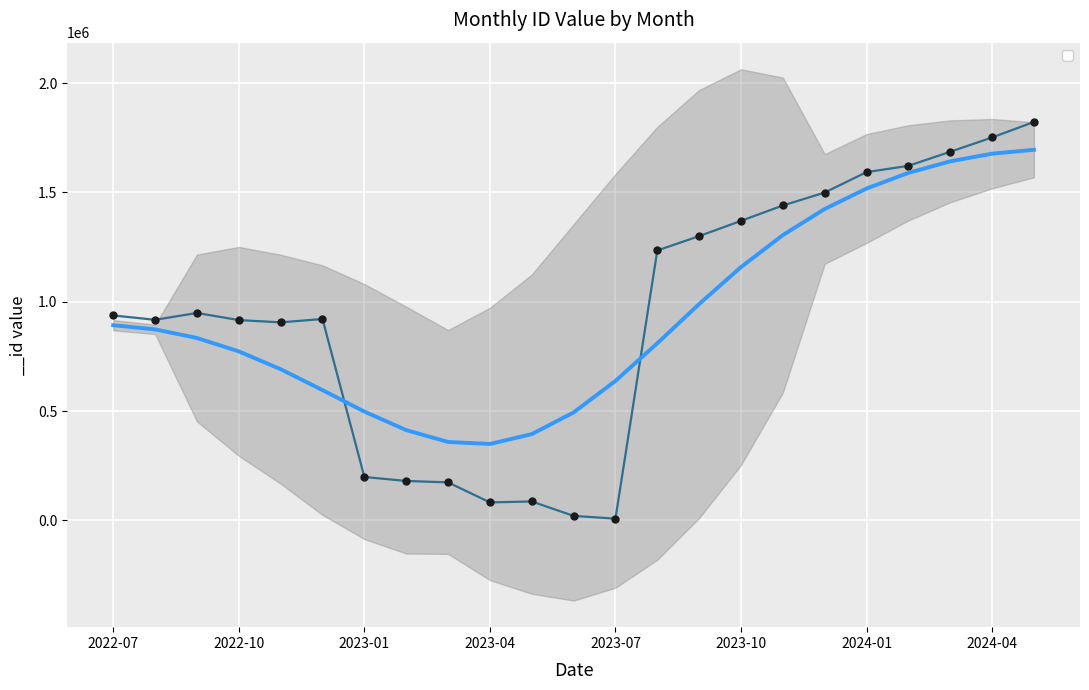

At which category does the data reach its first local peak?

2022-09